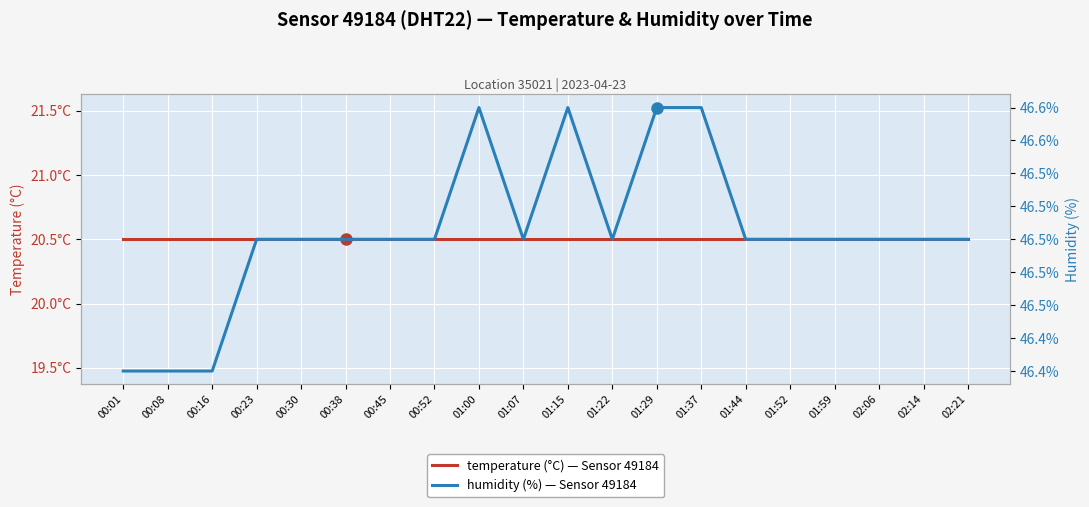

True or false: humidity and temperature intersect in this chart.

False